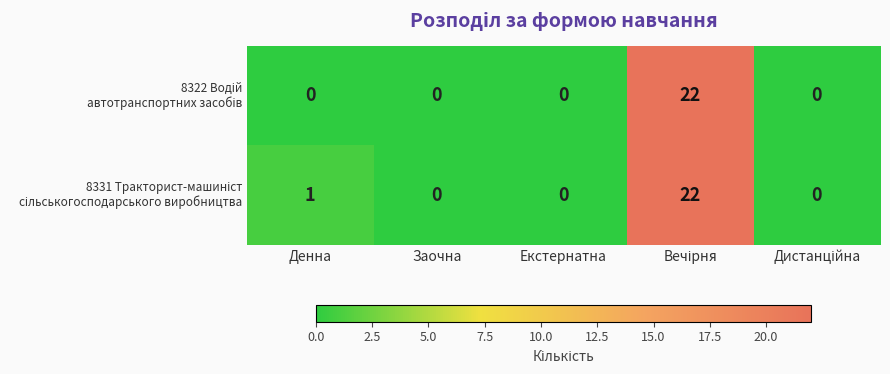

What is the maximum value shown in the chart?

22